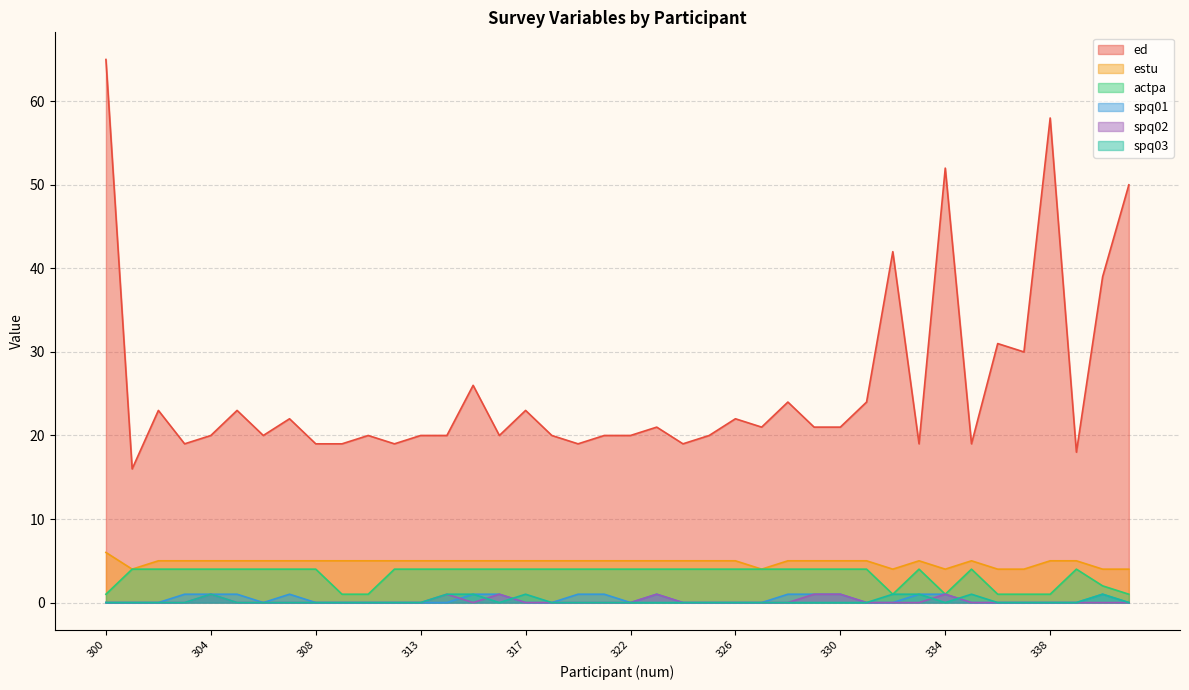

Which series has the largest total across all categories?

ed